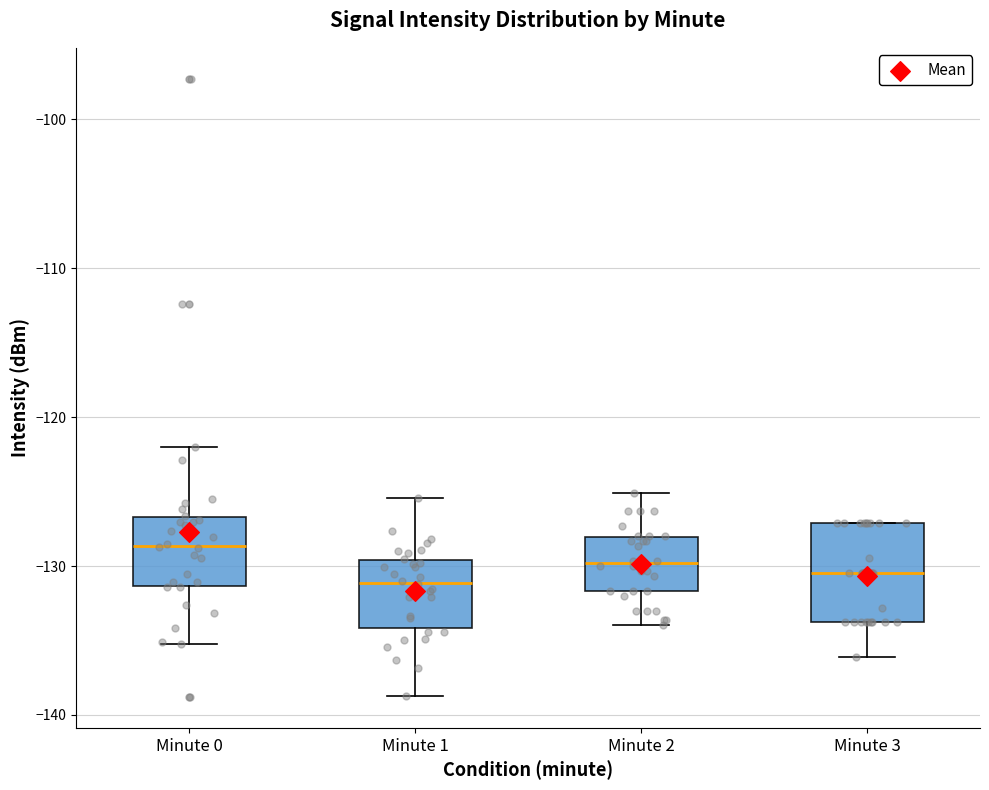

Reading left to right, read every box against the y-axis: the position of its median line, the range the box covers, and the ends of its whiskers. The values are not printed on the chart, so give them approximately, as read against the axis.

Minute 0: median -129, box -131 to -127, whiskers -135 to -122
Minute 1: median -131, box -134 to -130, whiskers -139 to -125
Minute 2: median -130, box -132 to -128, whiskers -134 to -125
Minute 3: median -130, box -134 to -127, whiskers -136 to -127